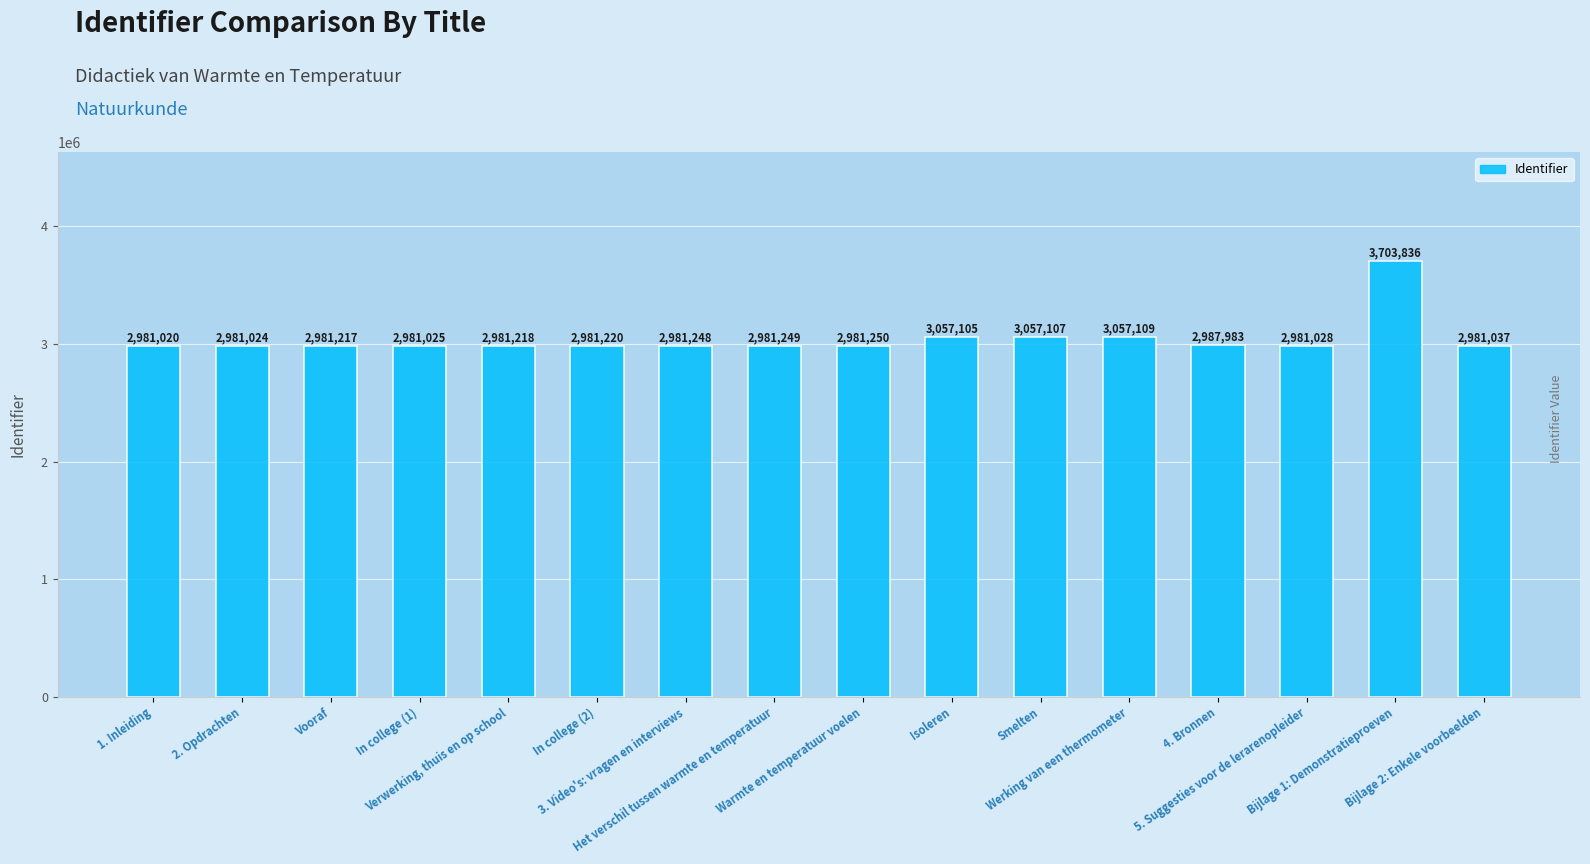

At which category does the chart reach its minimum across all series?

1. Inleiding